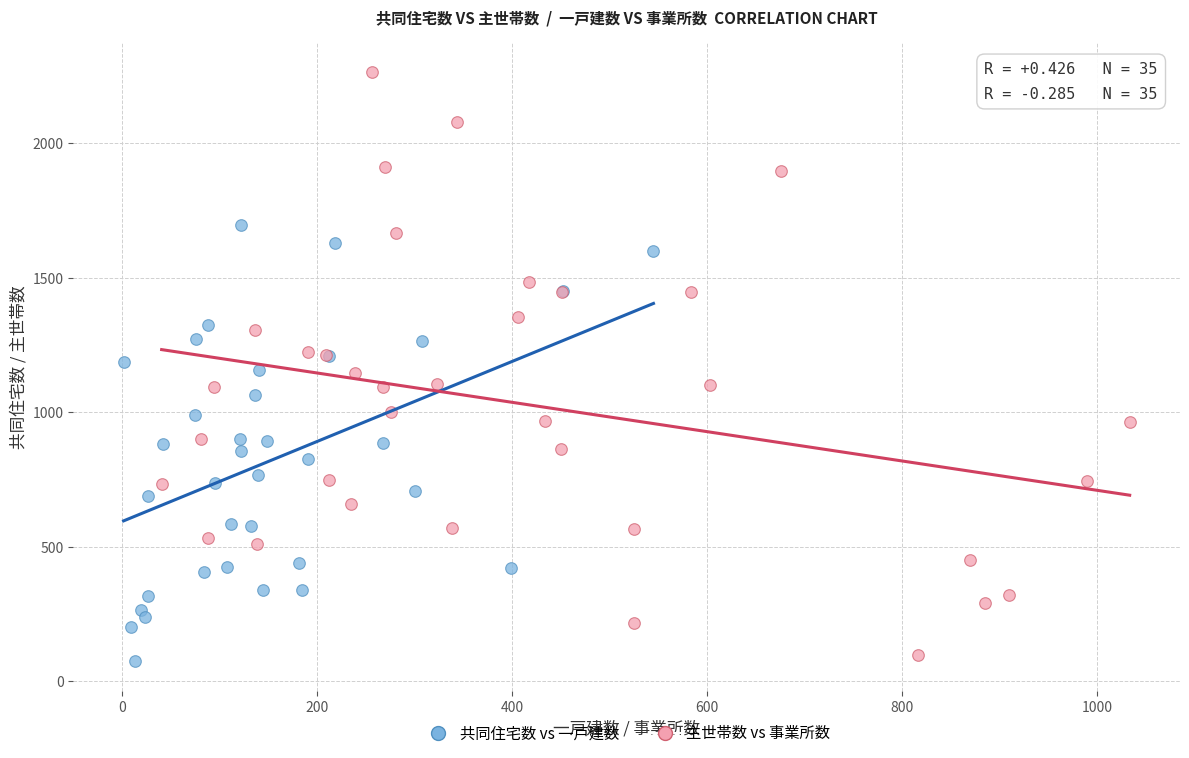

Which series has the largest Y range (max minus min)?

主世帯数 vs 事業所数